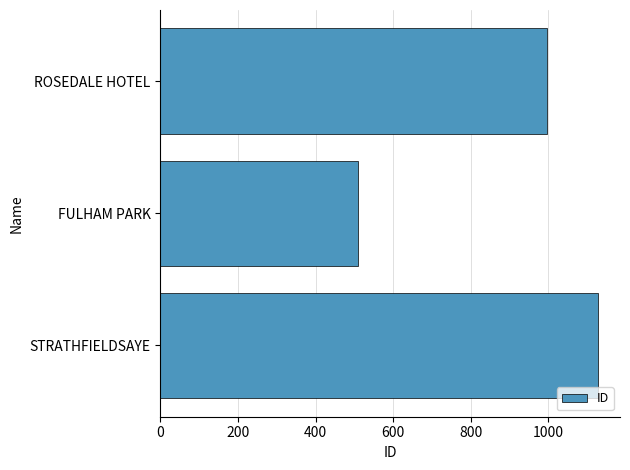

What is the greatest value displayed?

1128